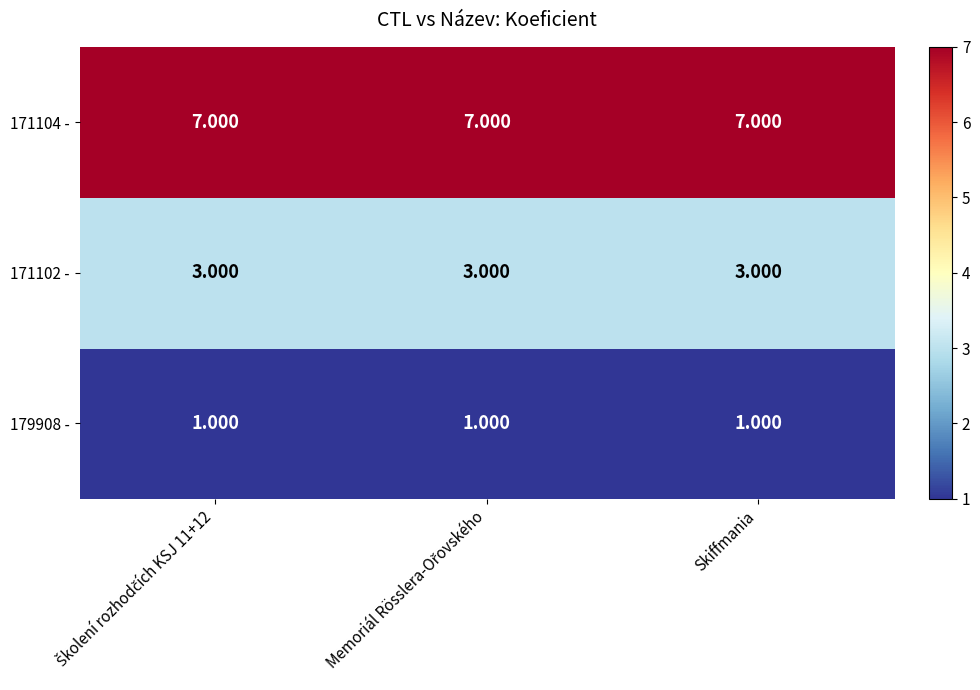

How many data points does each series have?

3